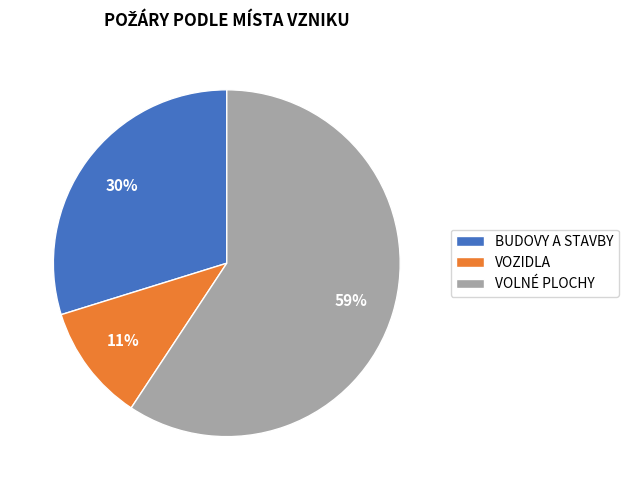

Do BUDOVY A STAVBY and VOLNÉ PLOCHY together represent more than half of the pie?

Yes